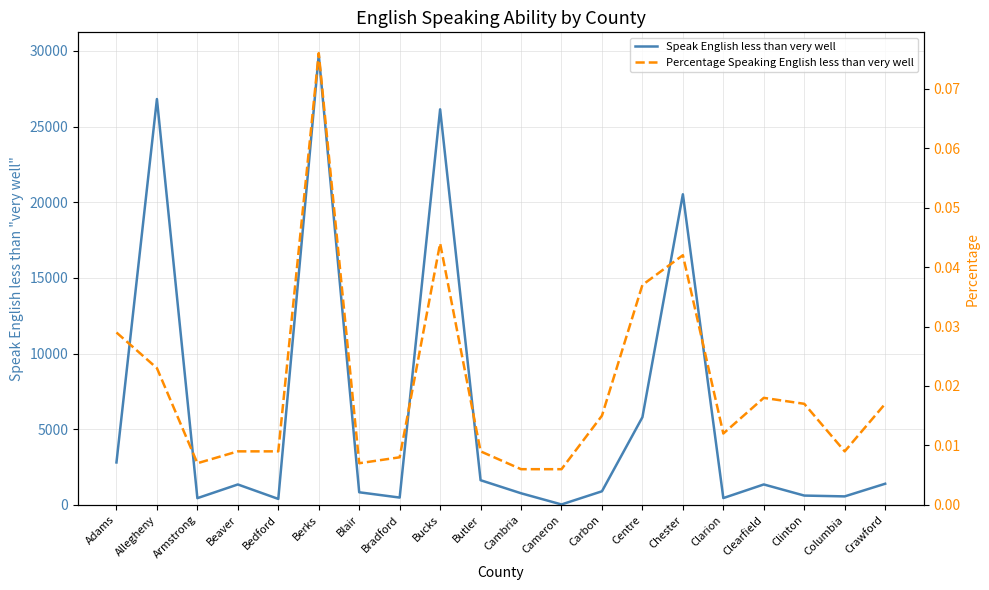

Is the value of Speak English less than very well at Beaver greater than the value of Percentage Speaking English less than very well at Clearfield?

Yes